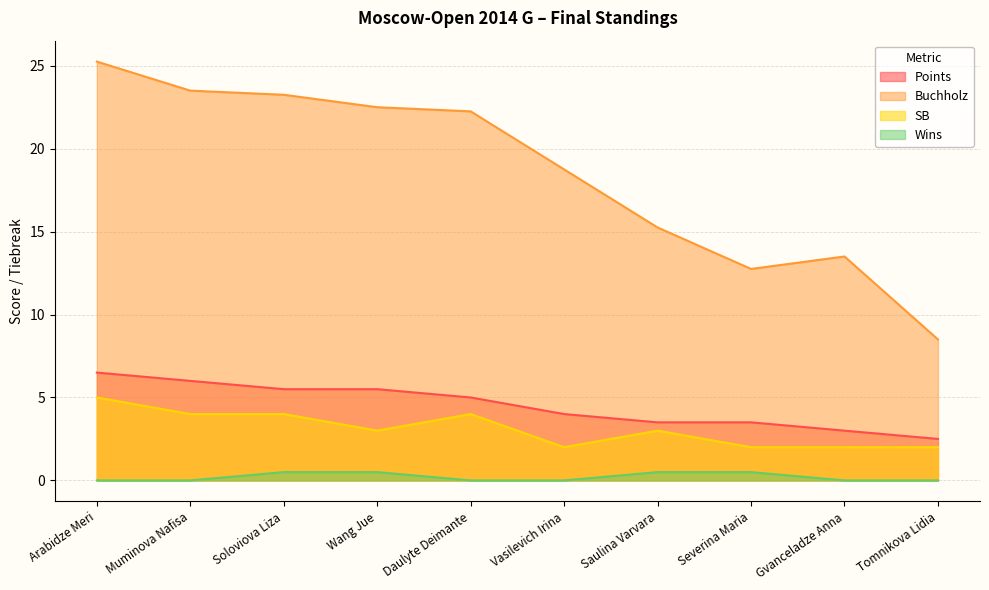

Which category has the highest value in the Wins series?

Soloviova Liza